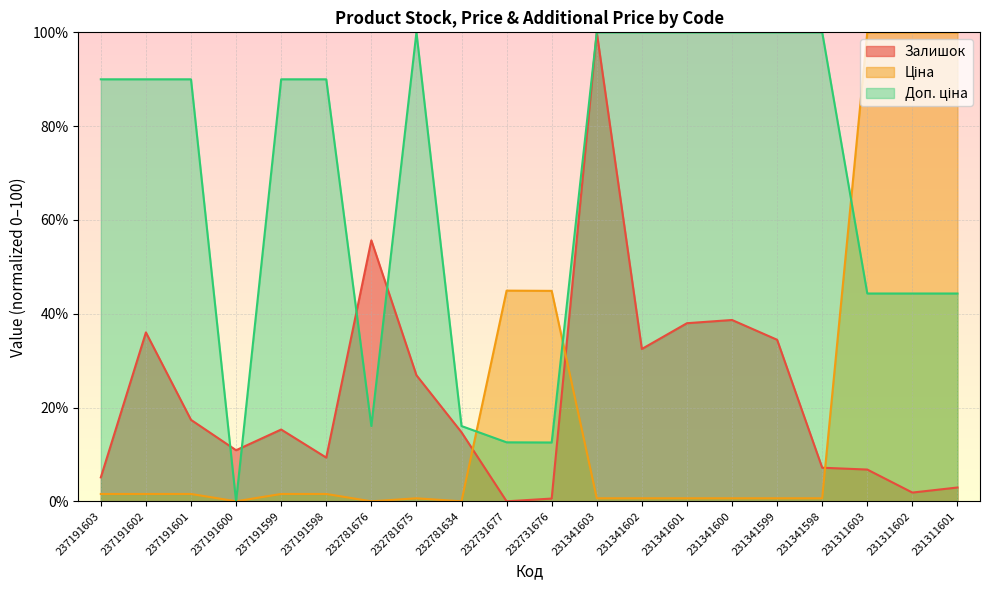

How many positive values does the Ціна series have?

18